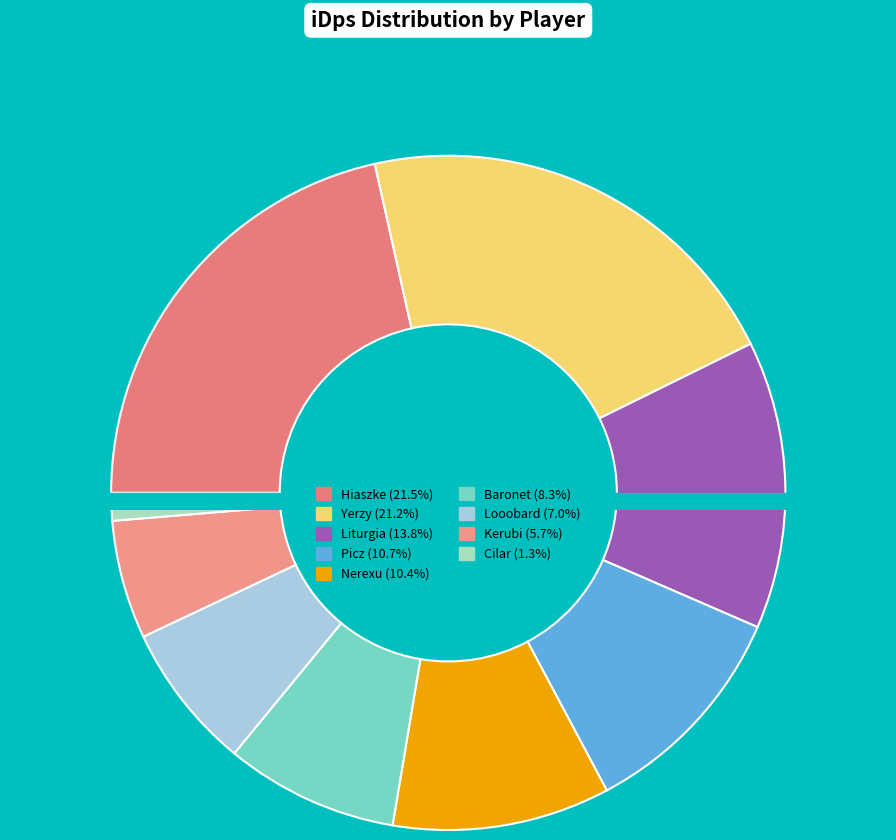

Between Kerubi and Yerzy, which is larger?

Yerzy